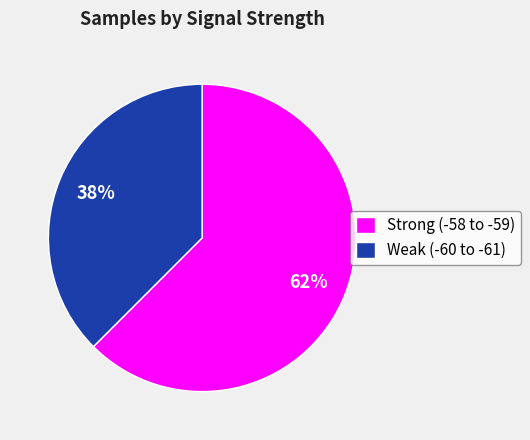

Which category has the smallest portion of the pie?

Weak (-60 to -61)